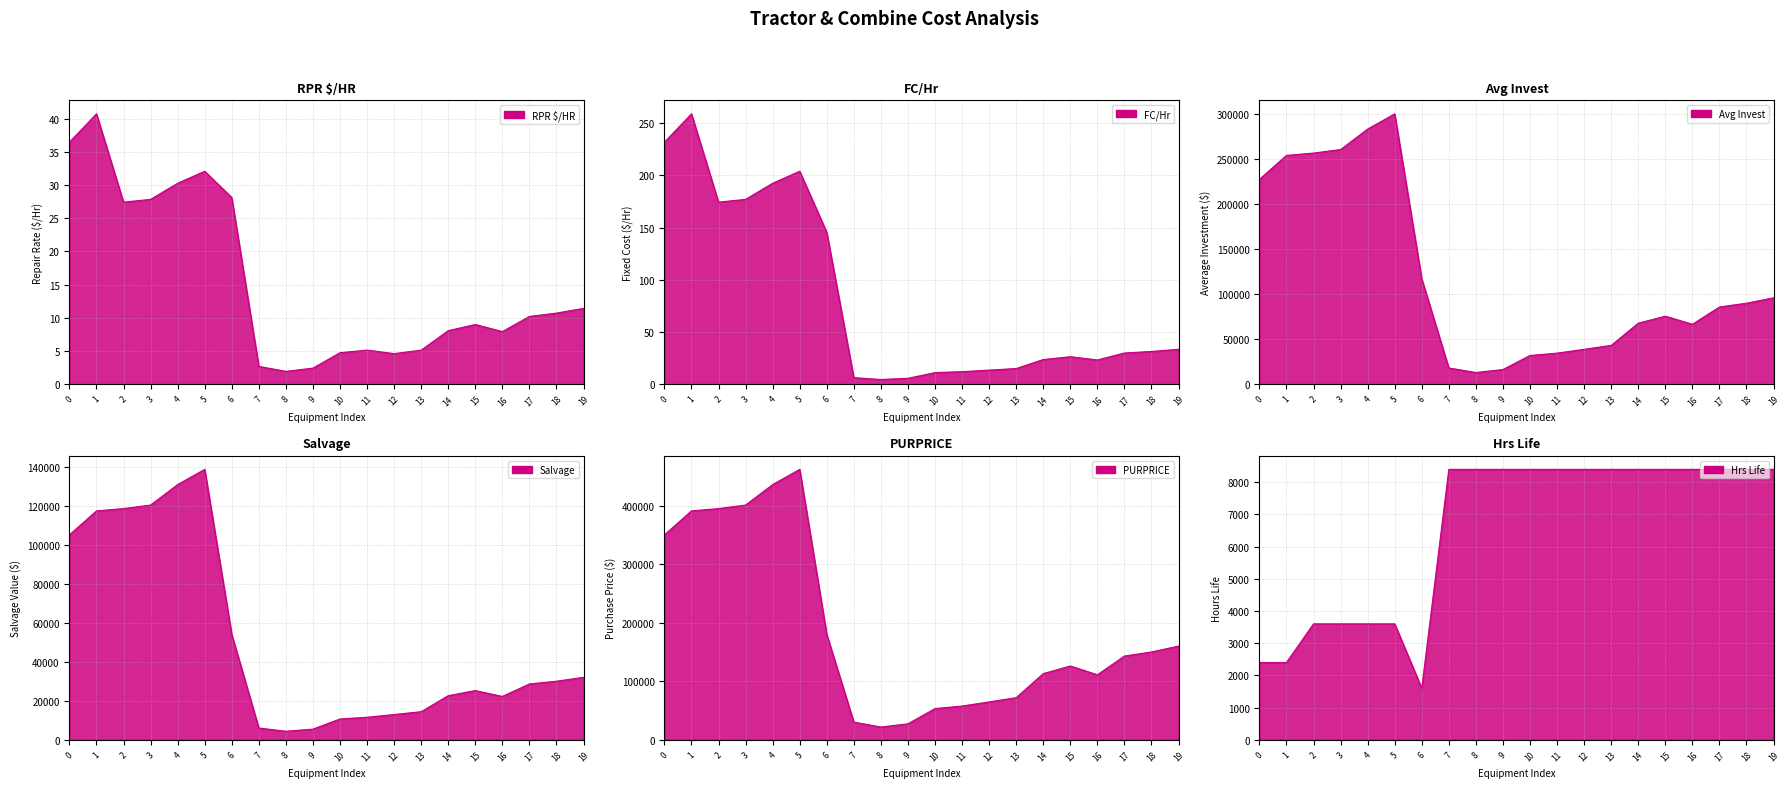

Which series has the largest total across all categories?

PURPRICE